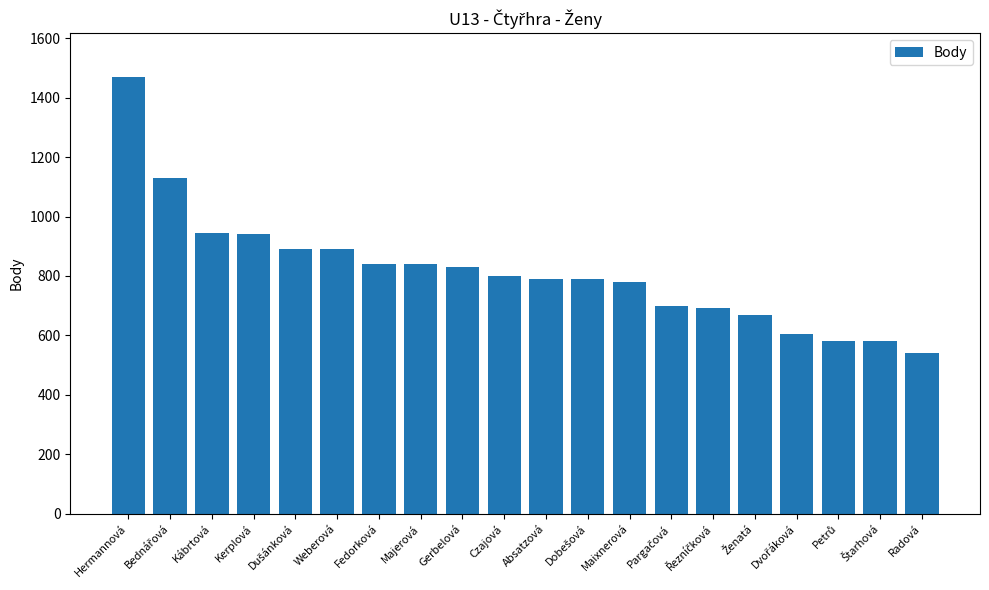

What is the value of the 3rd bar from the left?

943